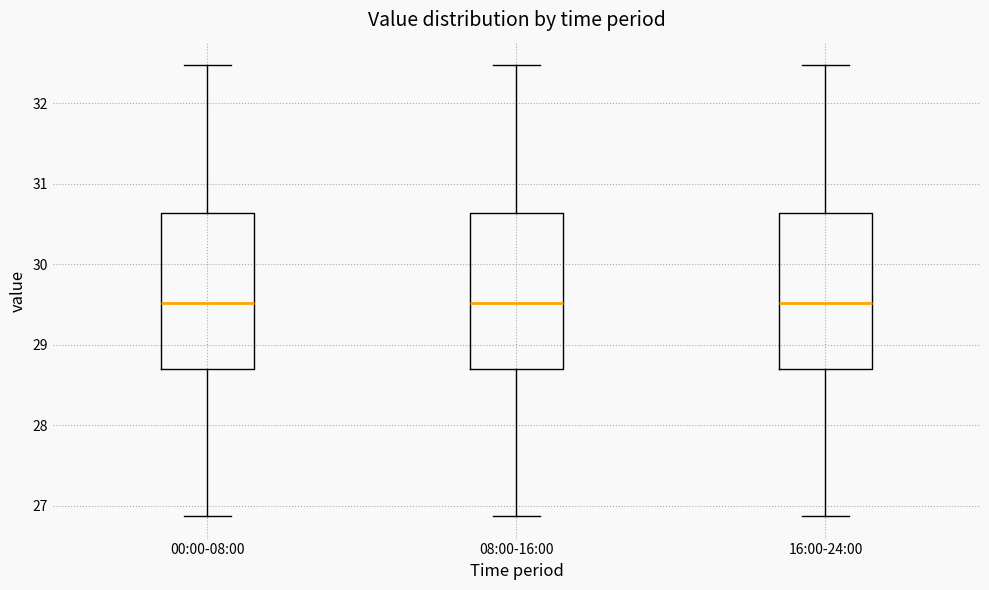

Reading left to right, read every box against the y-axis: the position of its median line, the range the box covers, and the ends of its whiskers. The values are not printed on the chart, so give them approximately, as read against the axis.

00:00-08:00: median 29.5, box 28.7 to 30.6, whiskers 26.9 to 32.5
08:00-16:00: median 29.5, box 28.7 to 30.6, whiskers 26.9 to 32.5
16:00-24:00: median 29.5, box 28.7 to 30.6, whiskers 26.9 to 32.5